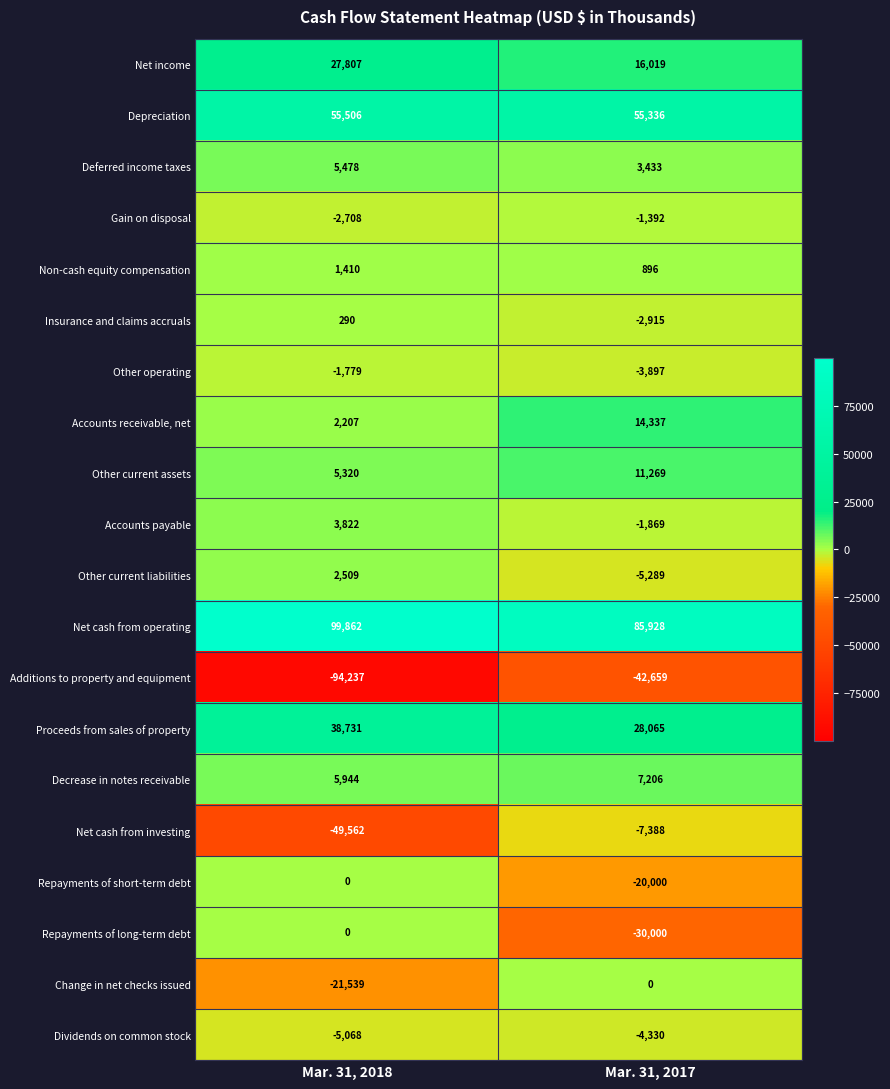

Rank the series at Mar. 31, 2017 from lowest to highest value.

Additions to property and equipment, Repayments of long-term debt, Repayments of short-term debt, Net cash from investing, Other current liabilities, Dividends on common stock, Other operating, Insurance and claims accruals, Accounts payable, Gain on disposal, Change in net checks issued, Non-cash equity compensation, Deferred income taxes, Decrease in notes receivable, Other current assets, Accounts receivable, net, Net income, Proceeds from sales of property, Depreciation, Net cash from operating